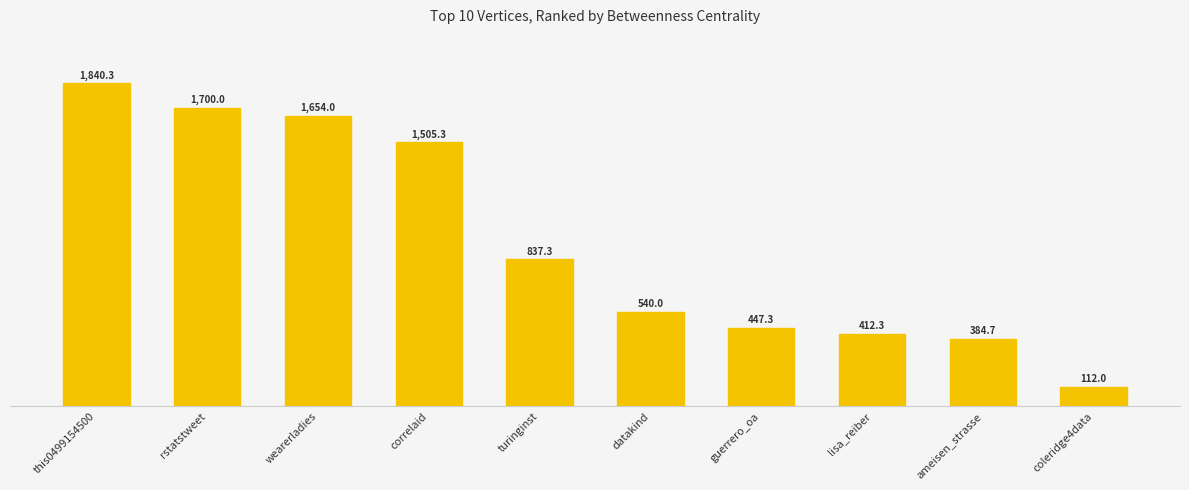

True or false: the data shows 2234.8 at wearerladies.

False